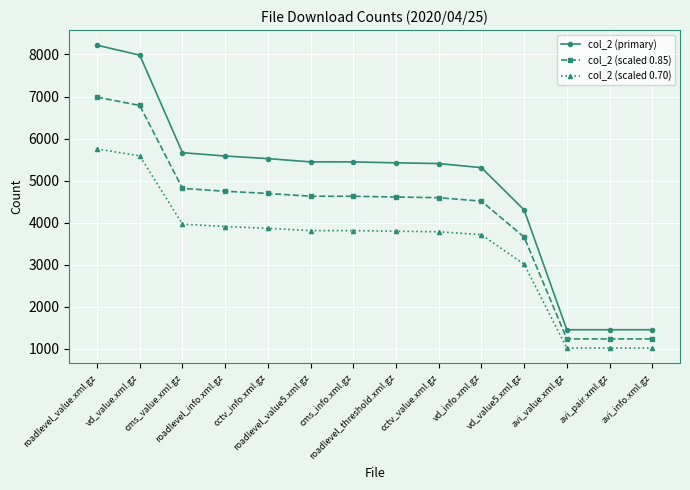

True or false: col_2 (scaled 0.70) and col_2 (primary) cross at least once.

False